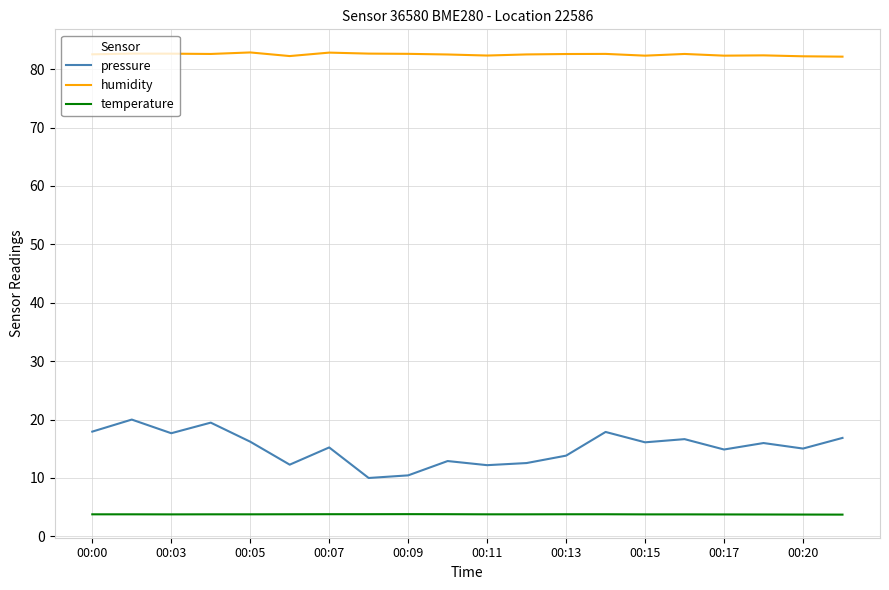

Rank the series by their maximum value, from lowest to highest.

temperature, pressure, humidity